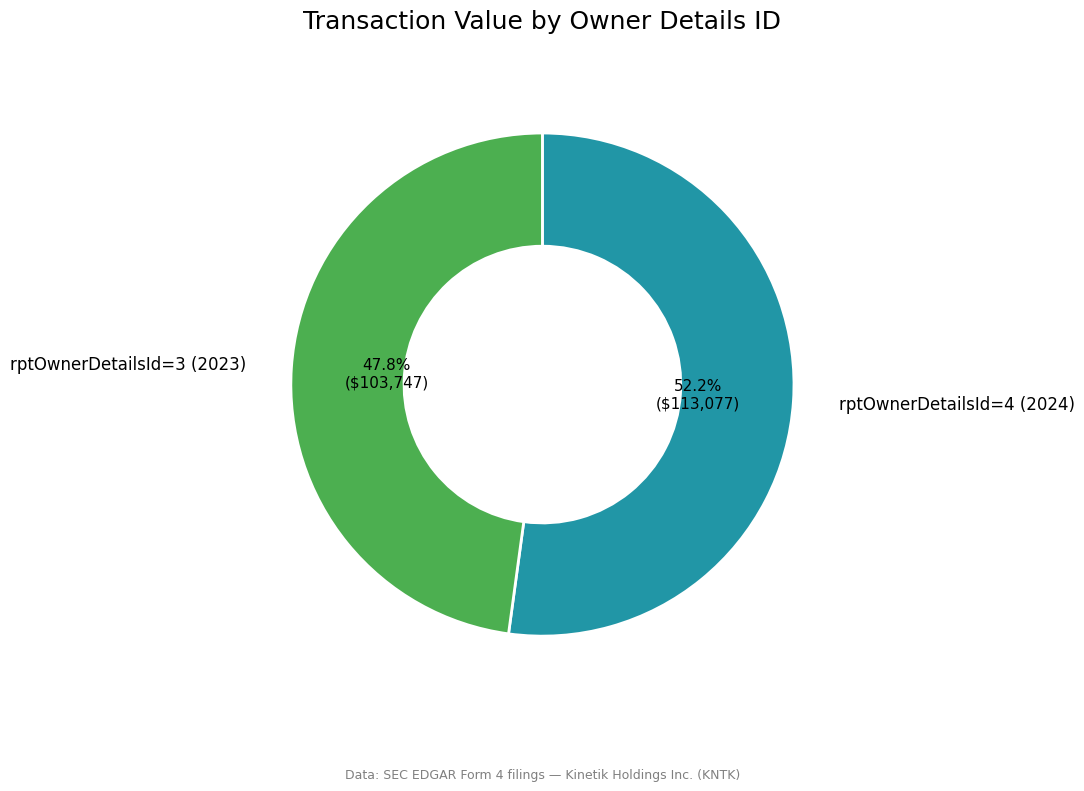

Is there a majority slice in this chart?

Yes